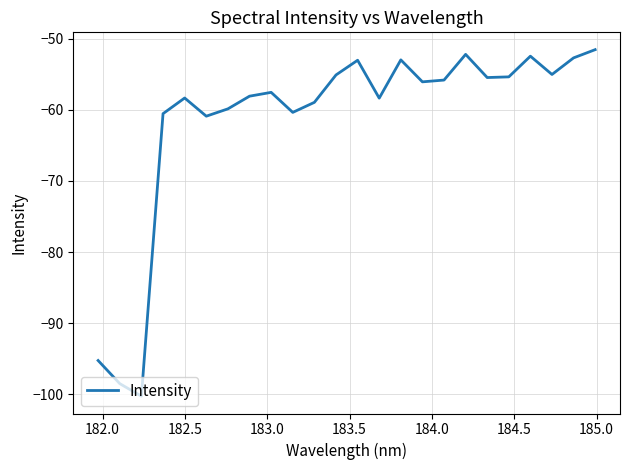

Is this an area chart (filled region under the line)?

No